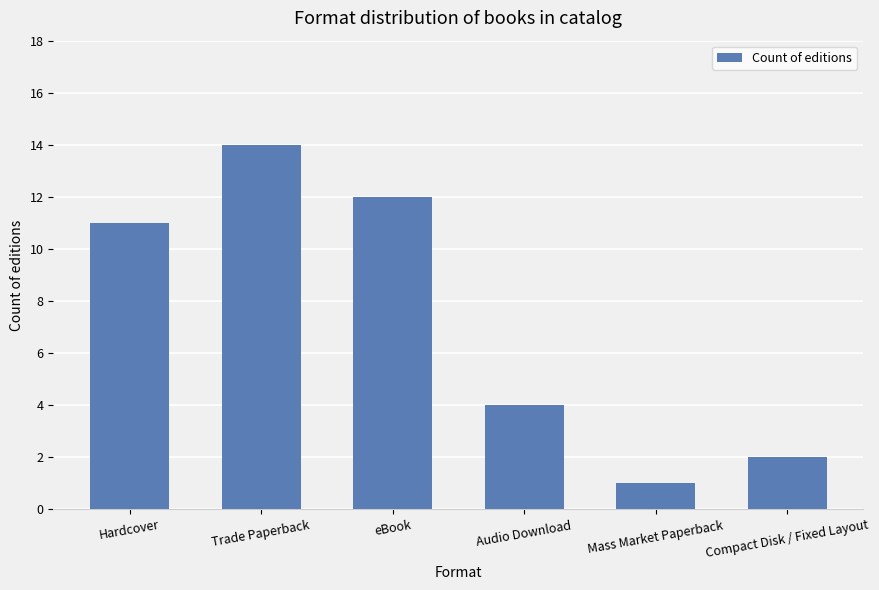

Read the value at Hardcover, to the nearest 10.

10